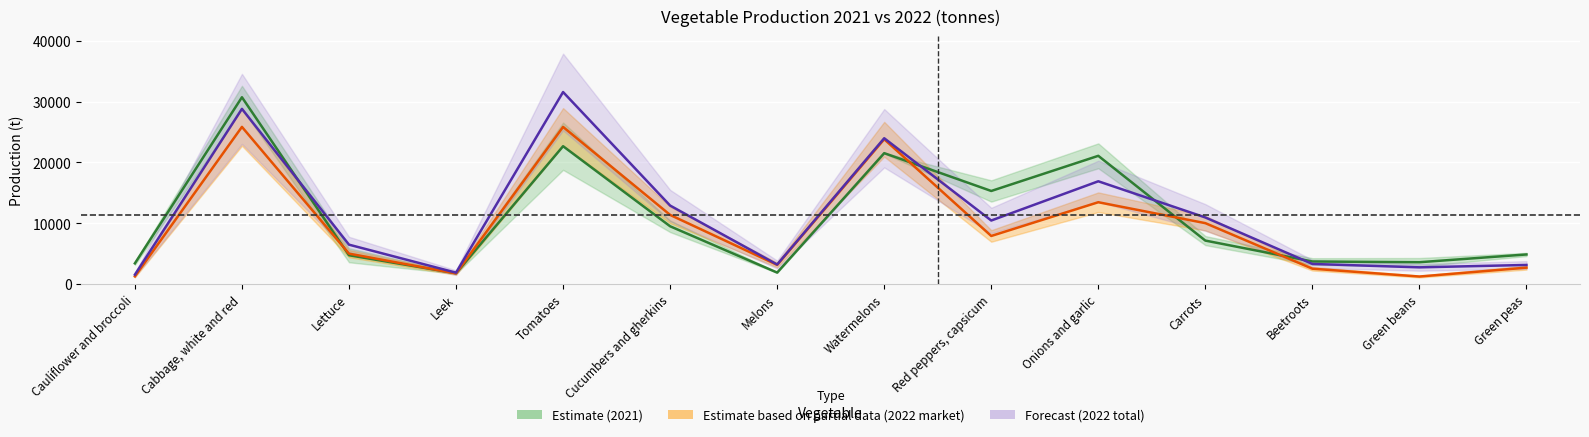

What is the difference between the maximum and minimum values in the 2022 Forecast (centre) series?

30039.0